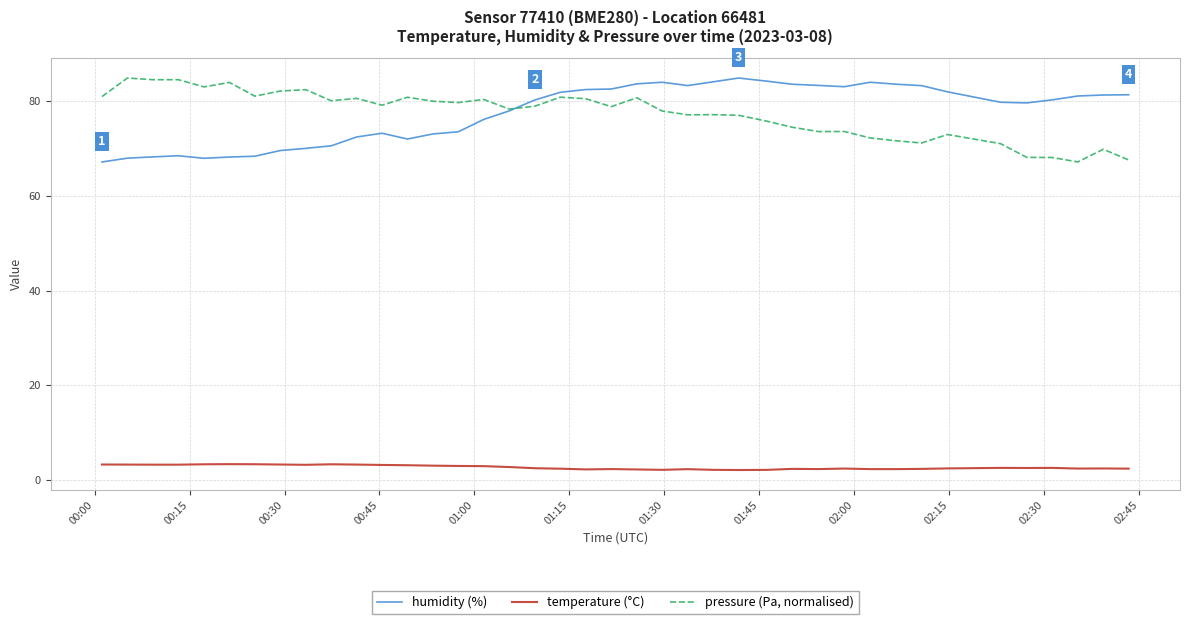

What is the average value of the humidity (%) series?

77.5